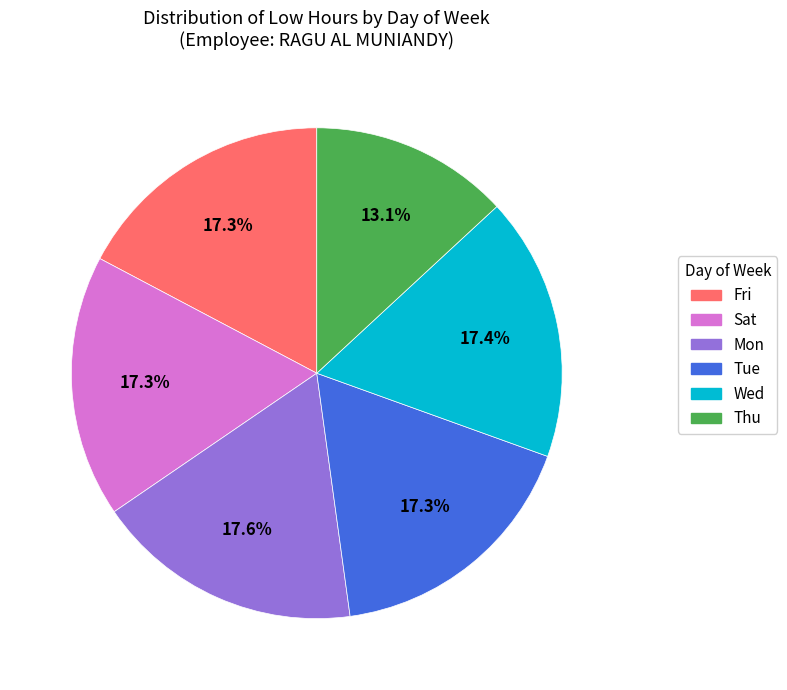

Combined, what portion of the pie is Wed and Fri?

34.7%